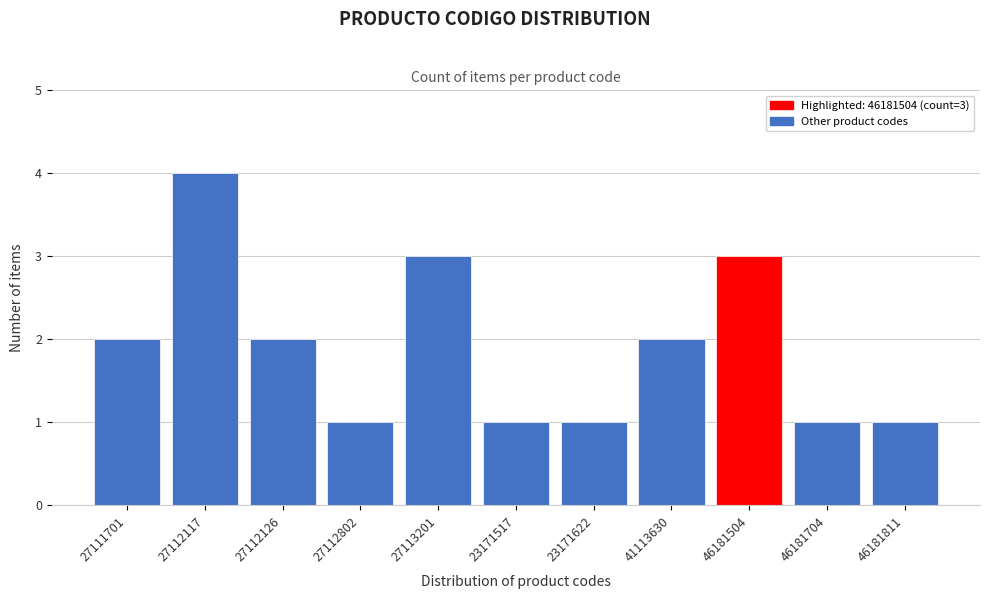

Reading left to right, extract all data points from this chart.

2	4	2	1	3	1	1	2	3	1	1